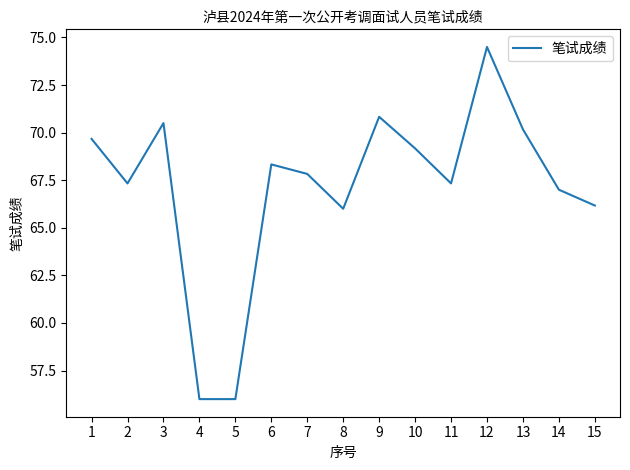

True or false: the data shows 66.0 at 8.

True